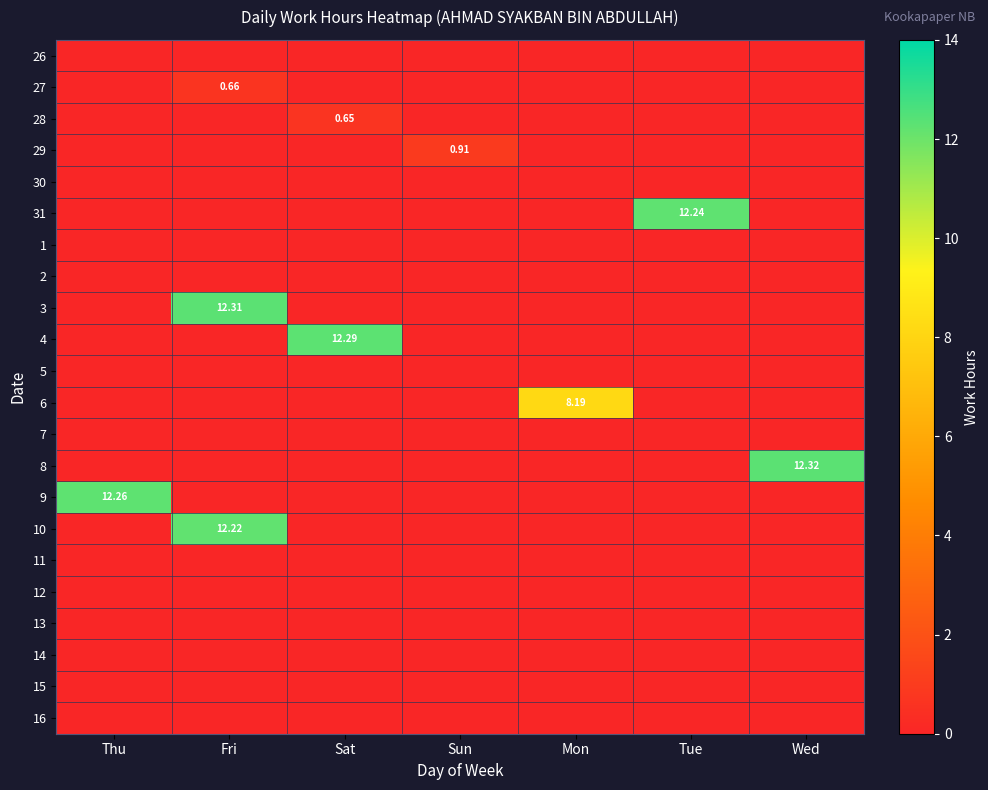

Is it true that 7 equals 0.0 at Mon?

True